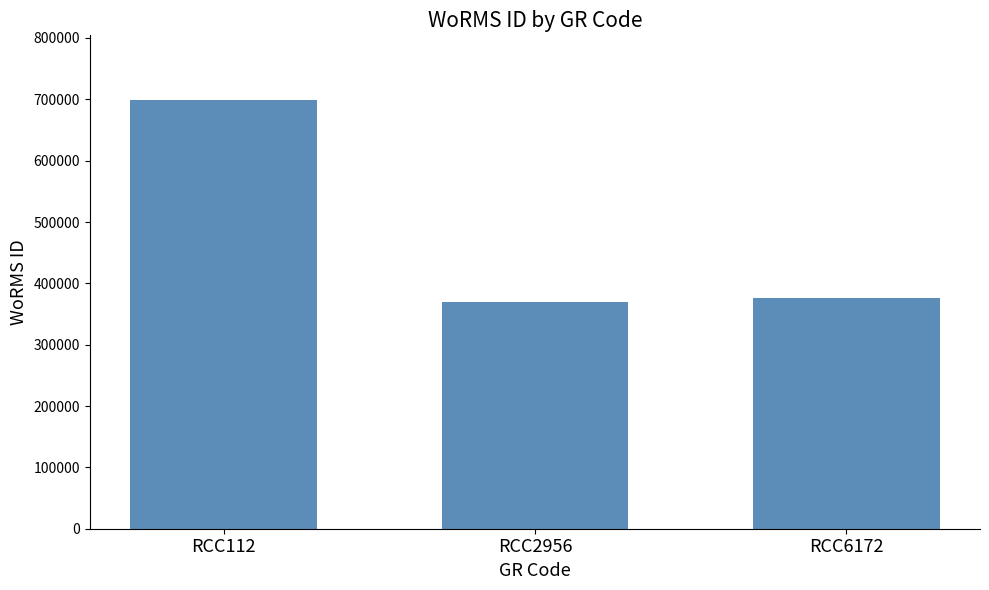

Reading right to left, transcribe all the data shown in this chart.

375757	369489	699402